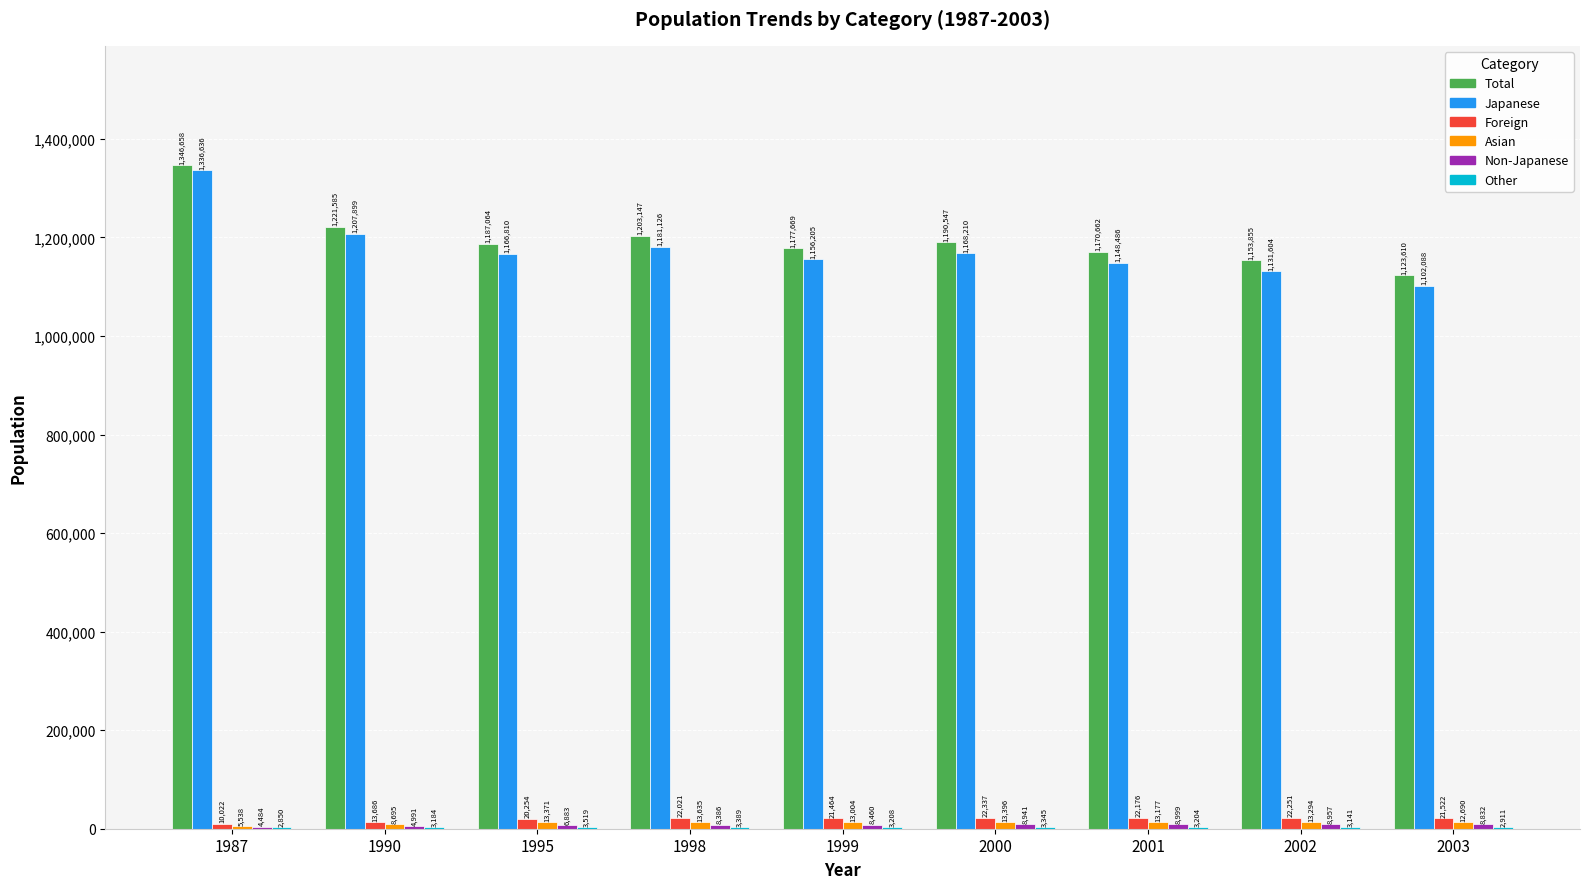

What is the sum of the Foreign values at 1995 and 1999?

41718